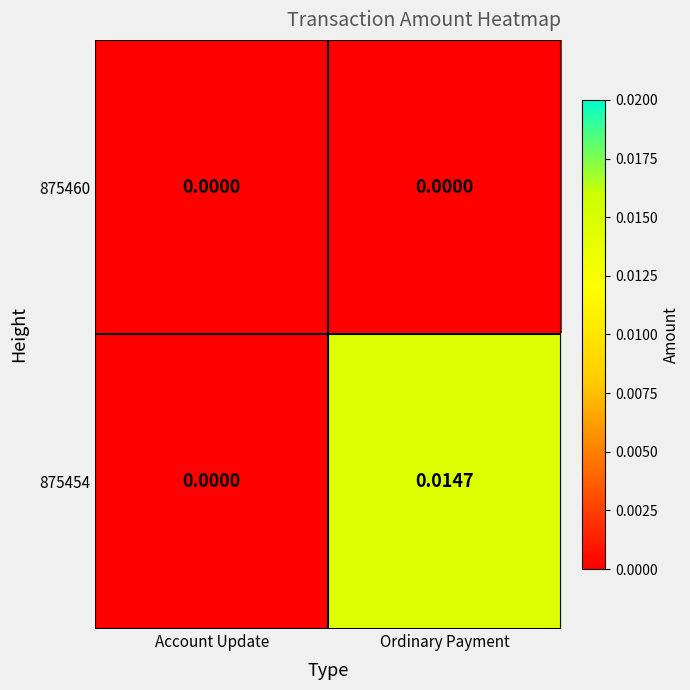

Which series changed the most between Account Update and Ordinary Payment?

875454